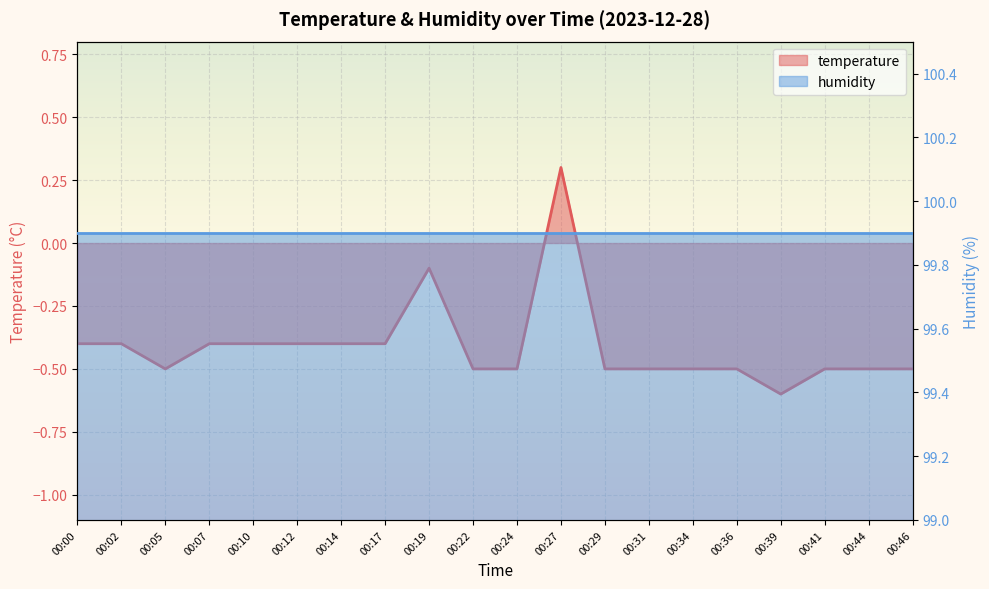

Which label corresponds to the smallest value in the chart?

00:39